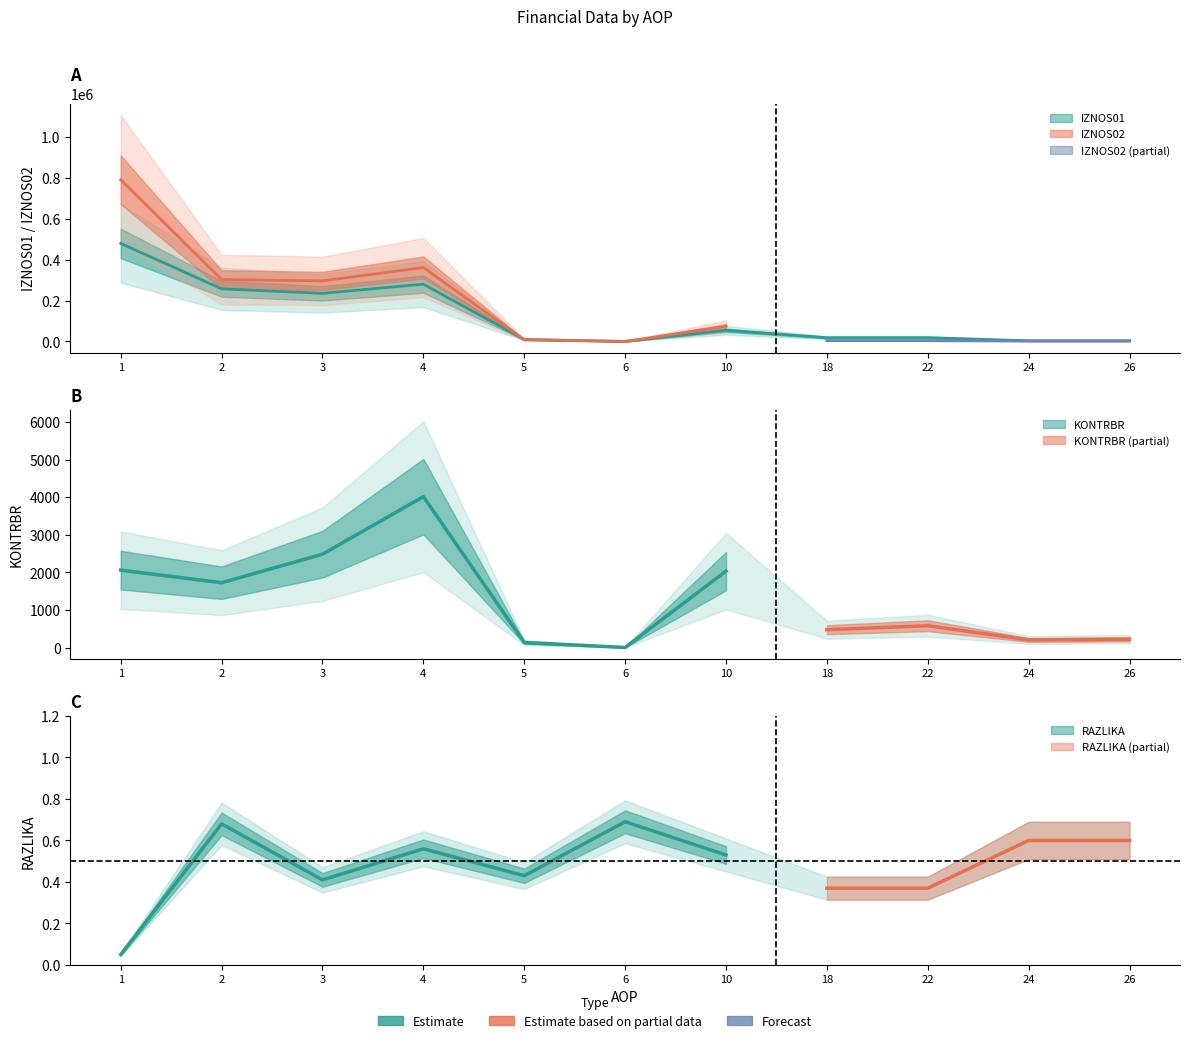

Reading left to right, what are all the values shown in this chart?

IZNOS01: 1=479365.0	2=257338.3	3=235325.7	4=280226.5	5=9729.7	6=232.6	10=54863.1	18=18570.8	22=18570.8	24=3441.8	26=3441.8
IZNOS02: 1=790389.0	2=302787.3	3=296256.1	4=361478.9	5=8769.9	6=290.8	10=74283.5	18=3962.8	22=3962.8	24=2568.4	26=2568.4
KONTRBR: 1=2060.1	2=1725.8	3=2483.5	4=4012.7	5=136.3	6=4.9	10=2034.3	18=476.9	22=582.9	24=205.9	26=223.0
RAZLIKA: 1=0.1	2=0.7	3=0.4	4=0.6	5=0.4	6=0.7	10=0.5	18=0.4	22=0.4	24=0.6	26=0.6